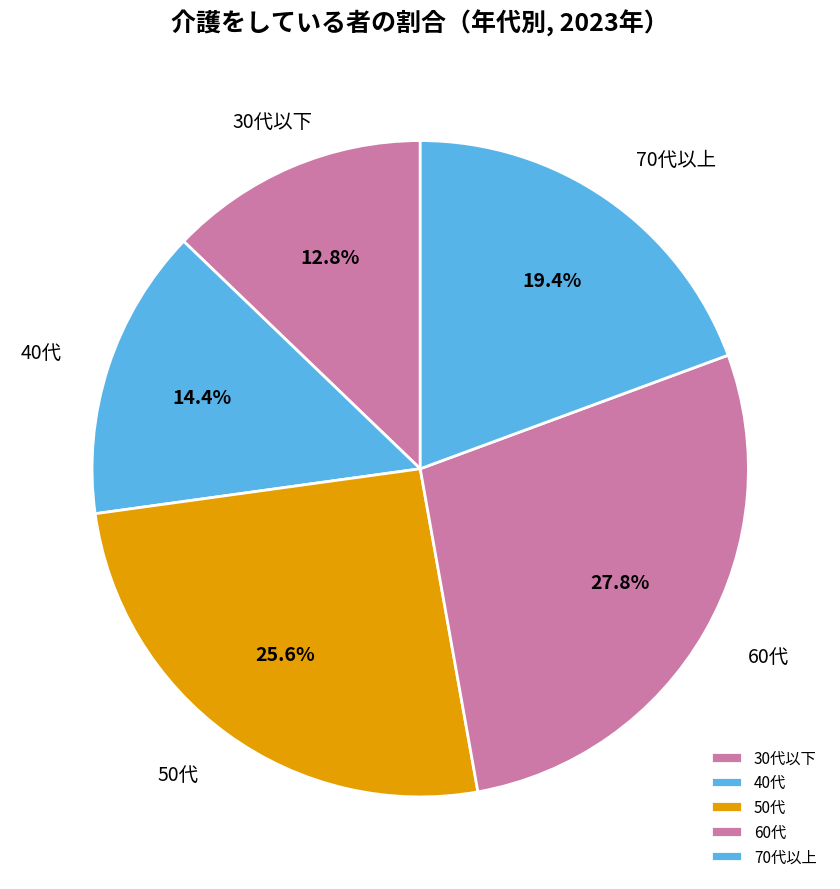

Count the number of slices in the pie.

5